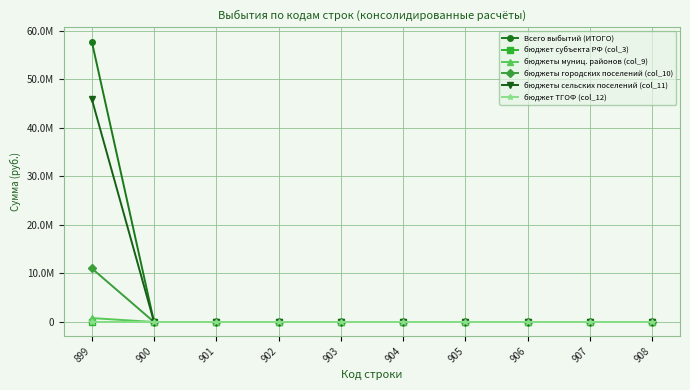

The бюджеты городских поселений (col_10) series shows 0.0 at 905. True or false?

True